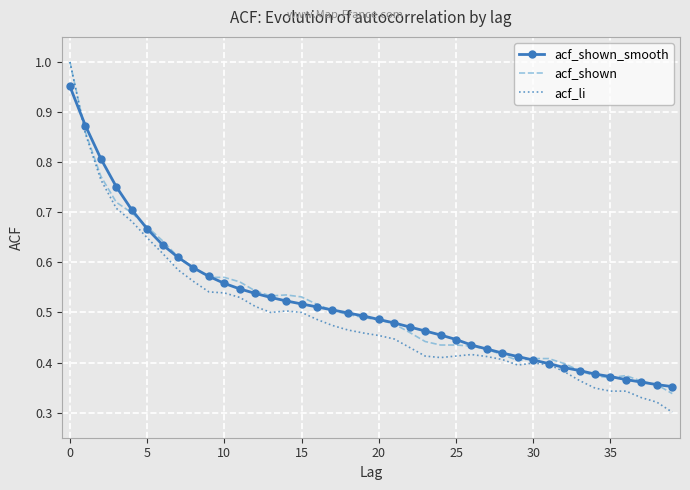

Which series has the widest spread of values?

acf_li